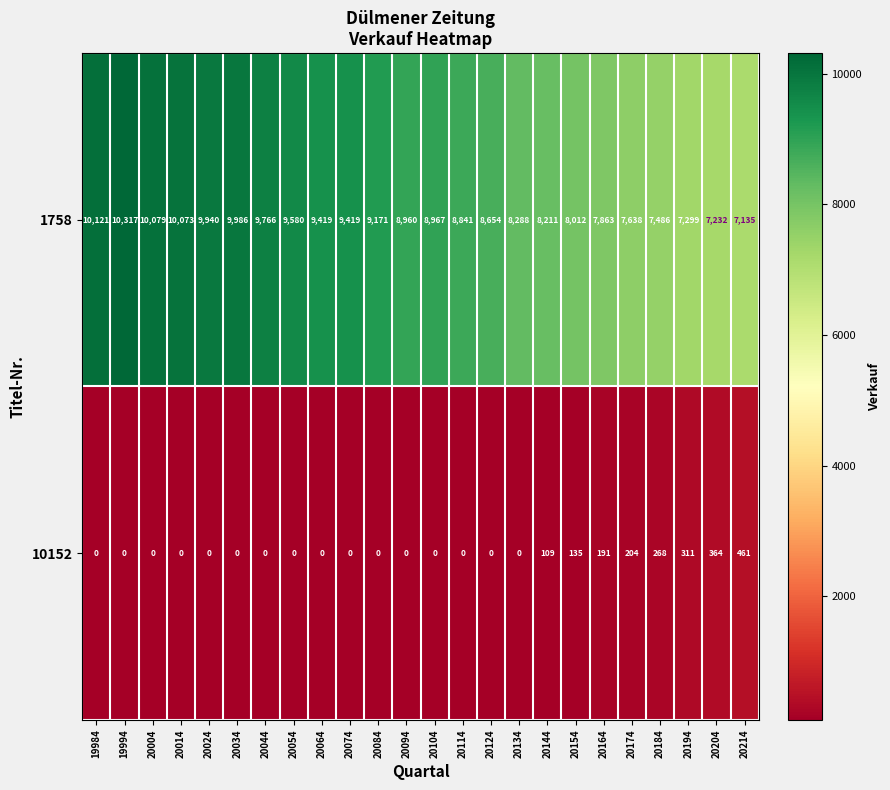

Rank the series by their maximum value, from lowest to highest.

10152, 1758